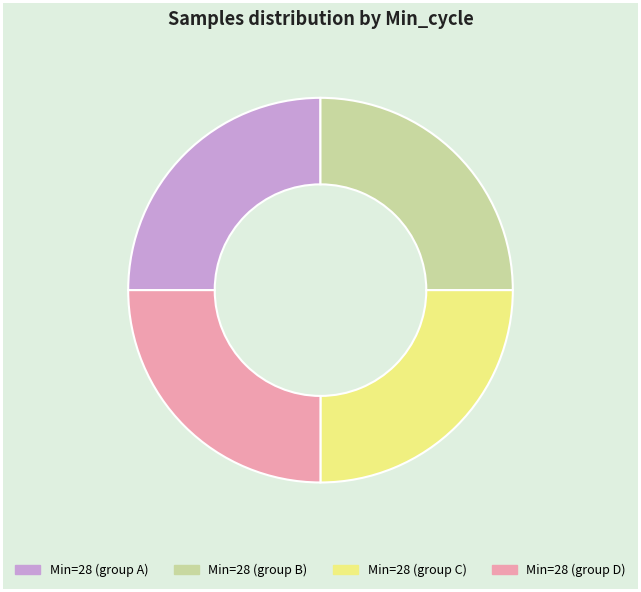

True or false: Min=28 (group C) accounts for 25% of the total.

True